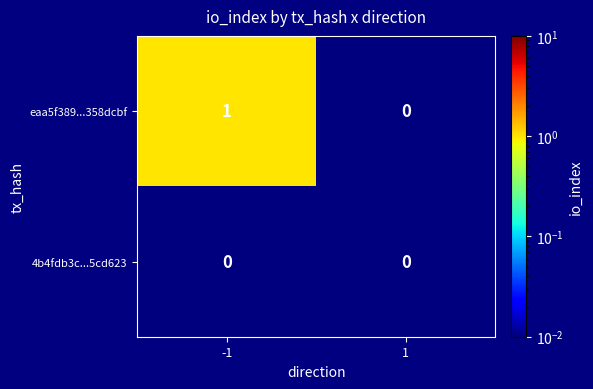

The value of eaa5f389...358dcbf at -1 is 1. True or false?

True